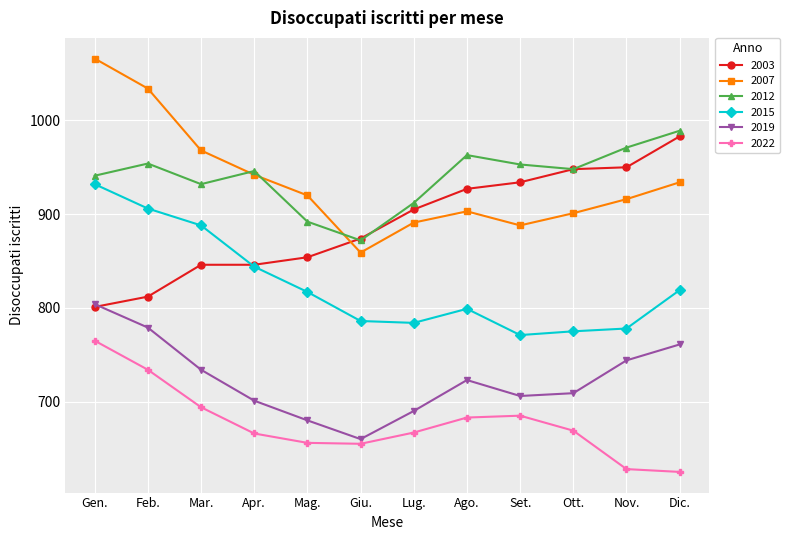

What is the sum of all 2015 values?

9899